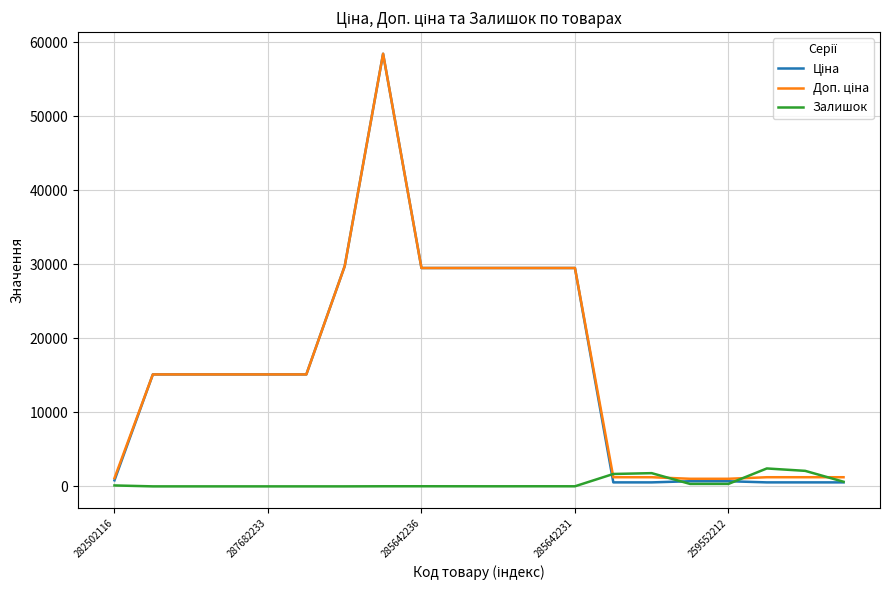

What is the highest value of the Залишок series?

2419.0